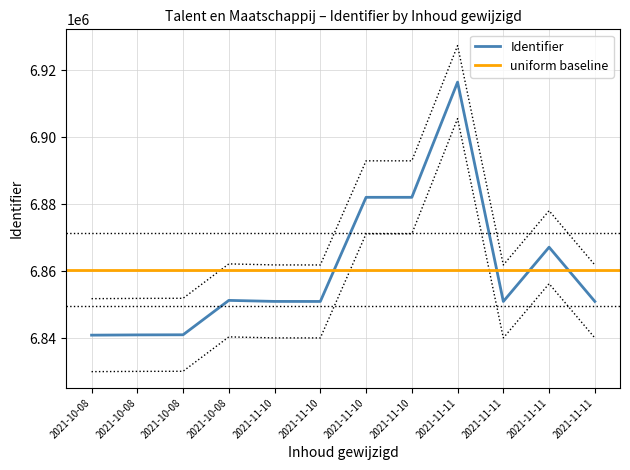

Which has a higher value, 2021-10-08 or 2021-11-11?

2021-11-11